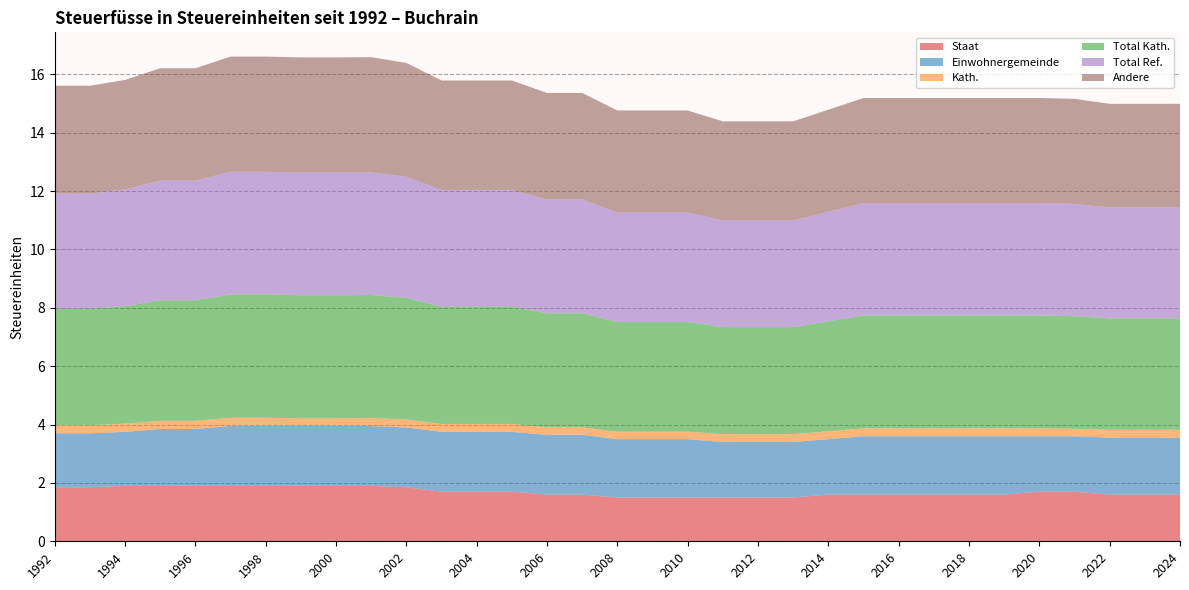

Reading left to right, what are all the values shown in this chart?

Staat: 1992=1.9	1993=1.9	1994=1.9	1995=1.9	1996=1.9	1997=1.9	1998=1.9	1999=1.9	2000=1.9	2001=1.9	2002=1.9	2003=1.7	2004=1.7	2005=1.7	2006=1.6	2007=1.6	2008=1.5	2009=1.5	2010=1.5	2011=1.5	2012=1.5	2013=1.5	2014=1.6	2015=1.6	2016=1.6	2017=1.6	2018=1.6	2019=1.6	2020=1.7	2021=1.7	2022=1.6	2023=1.6	2024=1.6
Einwohnergemeinde: 1992=1.9	1993=1.9	1994=1.9	1995=1.9	1996=1.9	1997=2.0	1998=2.0	1999=2.0	2000=2.0	2001=2.0	2002=2.0	2003=2.0	2004=2.0	2005=2.0	2006=2.0	2007=2.0	2008=2.0	2009=2.0	2010=2.0	2011=1.9	2012=1.9	2013=1.9	2014=1.9	2015=2.0	2016=2.0	2017=2.0	2018=2.0	2019=2.0	2020=1.9	2021=1.9	2022=1.9	2023=1.9	2024=1.9
Kath.: 1992=0.3	1993=0.3	1994=0.3	1995=0.3	1996=0.3	1997=0.3	1998=0.3	1999=0.3	2000=0.3	2001=0.3	2002=0.3	2003=0.3	2004=0.3	2005=0.3	2006=0.3	2007=0.3	2008=0.3	2009=0.3	2010=0.3	2011=0.3	2012=0.3	2013=0.3	2014=0.3	2015=0.3	2016=0.3	2017=0.3	2018=0.3	2019=0.3	2020=0.3	2021=0.3	2022=0.3	2023=0.3	2024=0.3
Total Kath.: 1992=4.0	1993=4.0	1994=4.0	1995=4.1	1996=4.1	1997=4.2	1998=4.2	1999=4.2	2000=4.2	2001=4.2	2002=4.2	2003=4.0	2004=4.0	2005=4.0	2006=3.9	2007=3.9	2008=3.8	2009=3.8	2010=3.8	2011=3.7	2012=3.7	2013=3.7	2014=3.8	2015=3.9	2016=3.9	2017=3.9	2018=3.9	2019=3.9	2020=3.9	2021=3.9	2022=3.8	2023=3.8	2024=3.8
Total Ref.: 1992=4.0	1993=4.0	1994=4.0	1995=4.1	1996=4.1	1997=4.2	1998=4.2	1999=4.2	2000=4.2	2001=4.2	2002=4.2	2003=4.0	2004=4.0	2005=4.0	2006=3.9	2007=3.9	2008=3.8	2009=3.8	2010=3.8	2011=3.6	2012=3.6	2013=3.6	2014=3.8	2015=3.9	2016=3.9	2017=3.9	2018=3.9	2019=3.9	2020=3.9	2021=3.9	2022=3.8	2023=3.8	2024=3.8
Andere: 1992=3.7	1993=3.7	1994=3.8	1995=3.9	1996=3.9	1997=4.0	1998=4.0	1999=4.0	2000=4.0	2001=4.0	2002=3.9	2003=3.8	2004=3.8	2005=3.8	2006=3.6	2007=3.6	2008=3.5	2009=3.5	2010=3.5	2011=3.4	2012=3.4	2013=3.4	2014=3.5	2015=3.6	2016=3.6	2017=3.6	2018=3.6	2019=3.6	2020=3.6	2021=3.6	2022=3.5	2023=3.5	2024=3.5